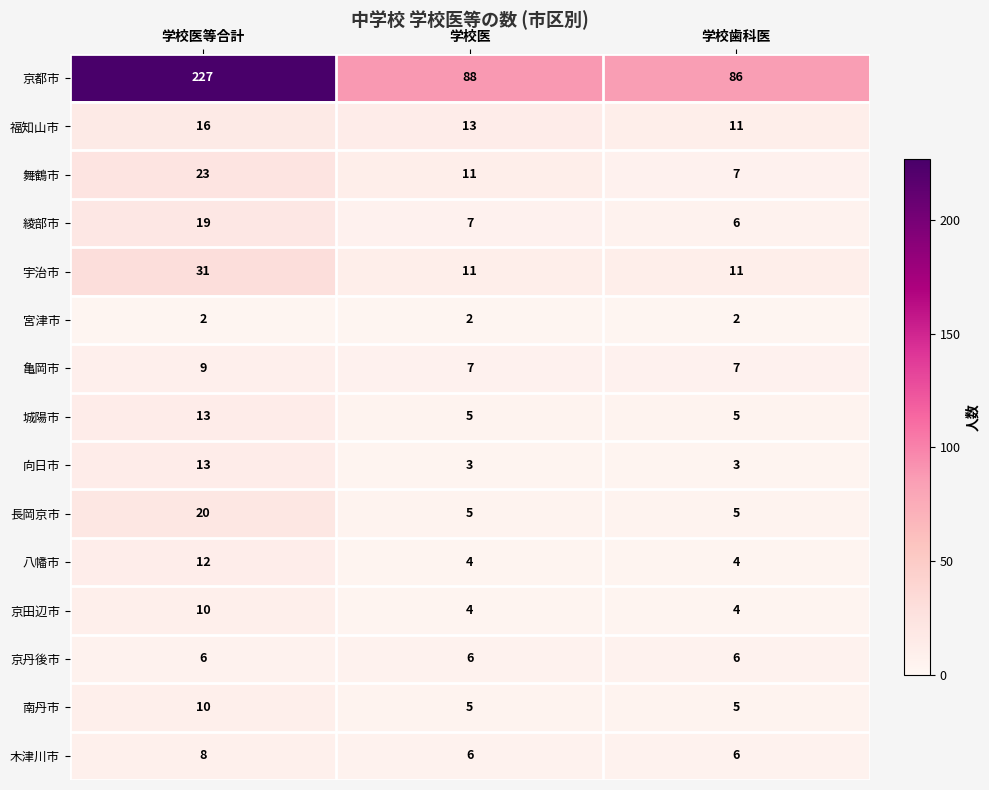

Is it true that 綾部市 equals 7 at 学校医?

True